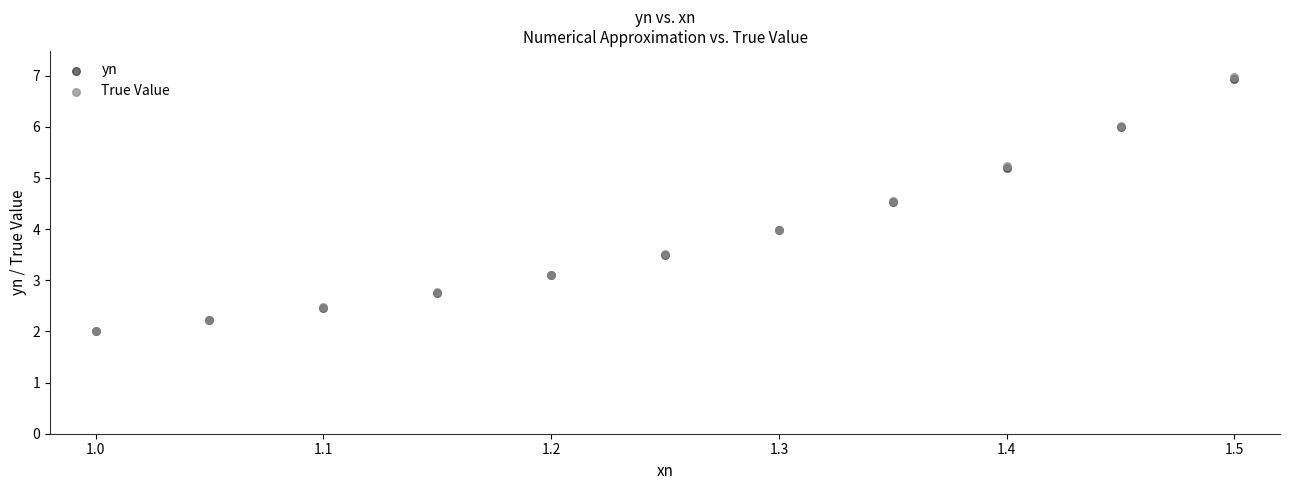

What are all the series names shown in the legend?

yn, True Value